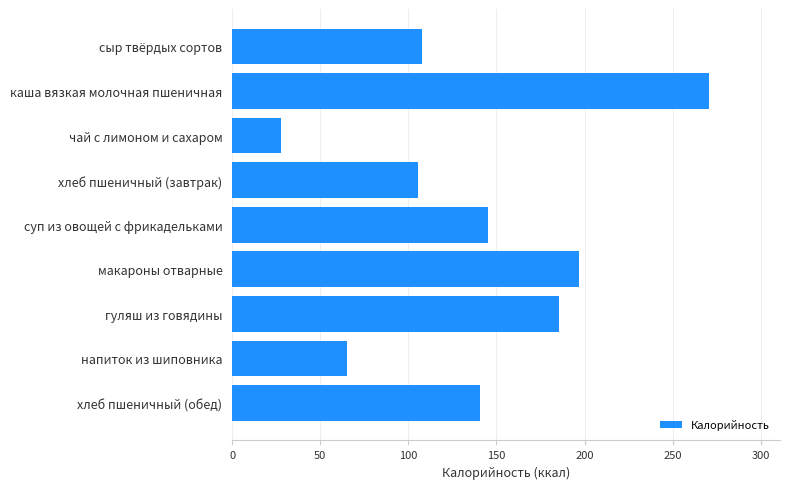

Are the bars horizontal?

Yes